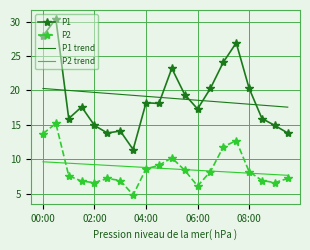

Rank the series by their maximum value, from lowest to highest.

P2 trend, P2, P1 trend, P1